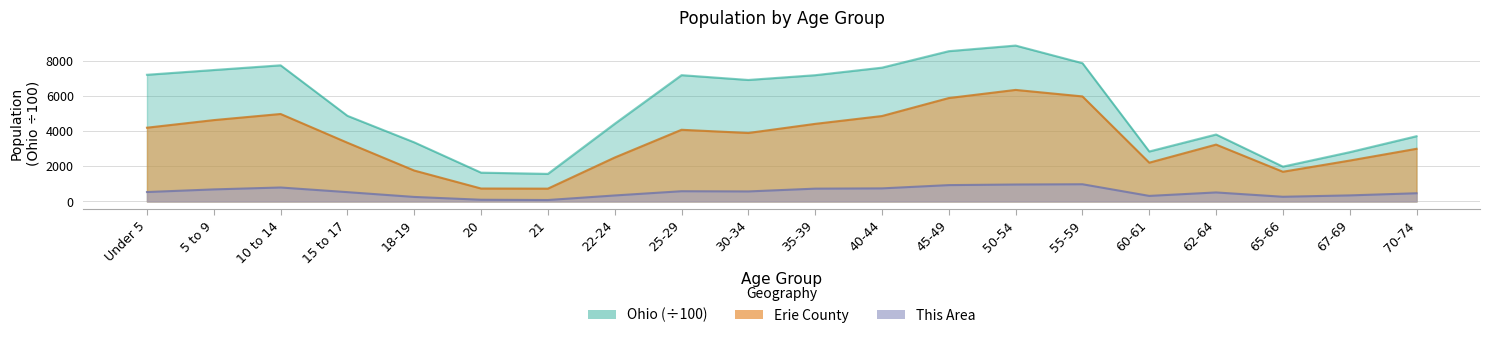

At which category is the sum across all series the highest?

50-54